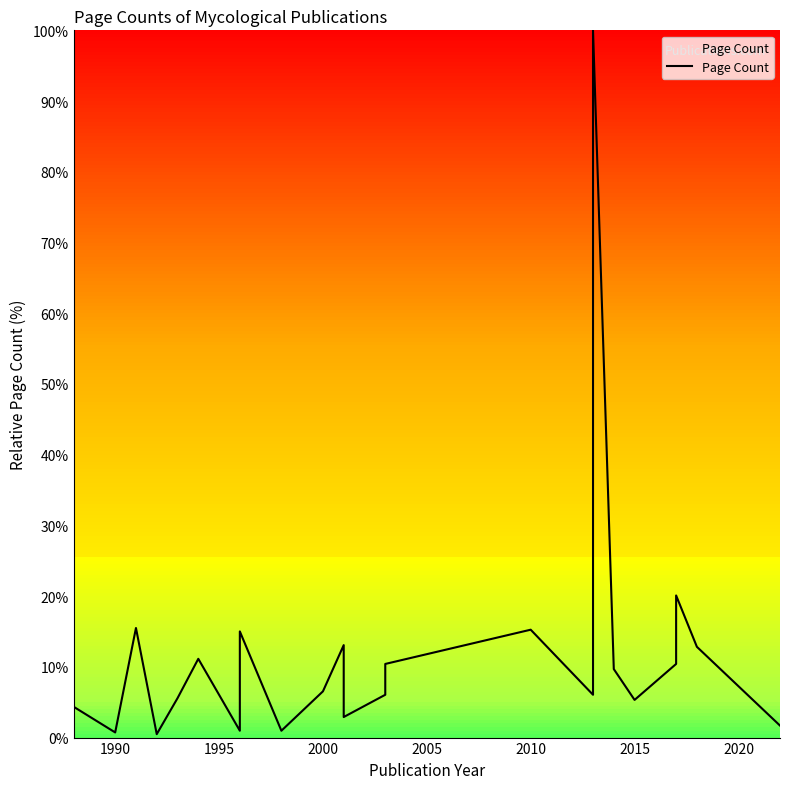

Where is the first local minimum?

1990